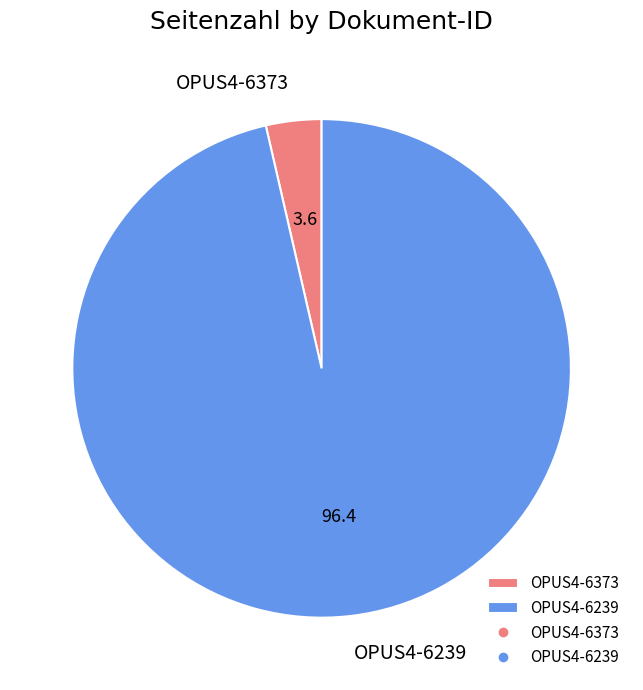

Which category has the smallest portion of the pie?

OPUS4-6373